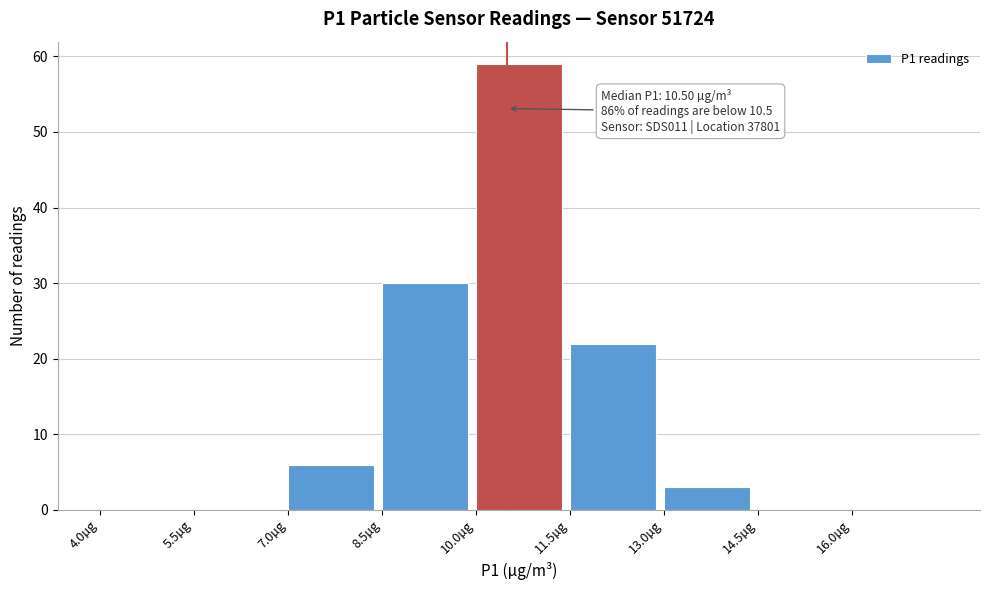

Over which range of the x-axis is the bar tallest?

10.0 to 11.5